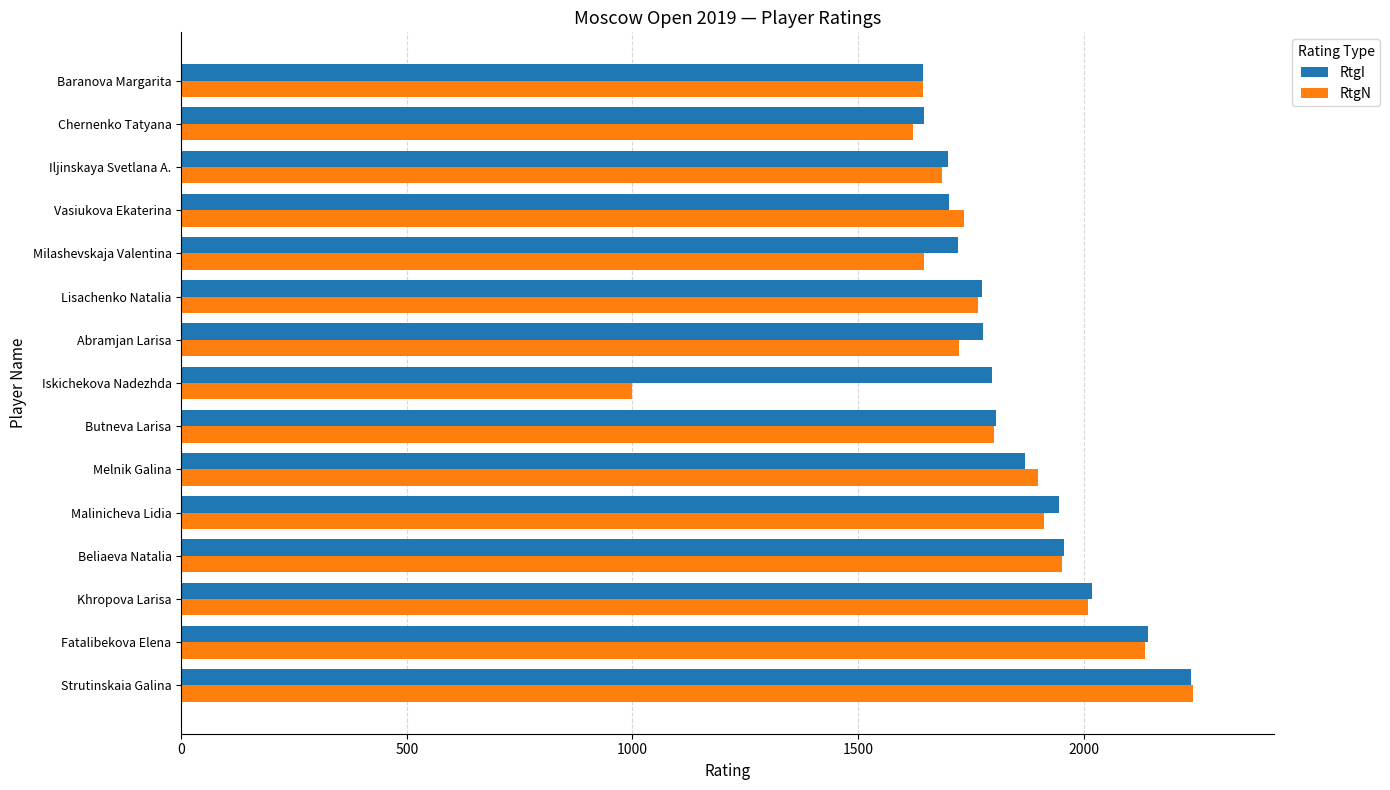

Which label corresponds to the smallest value in the chart?

Iskichekova Nadezhda